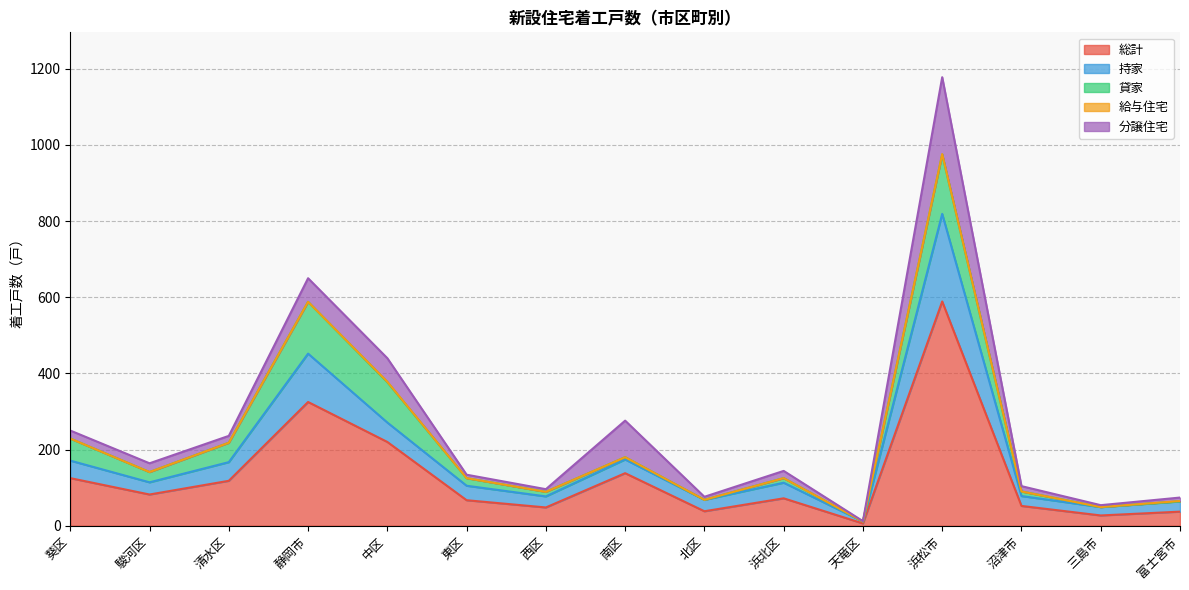

What is the label of the 13th point from the right?

清水区